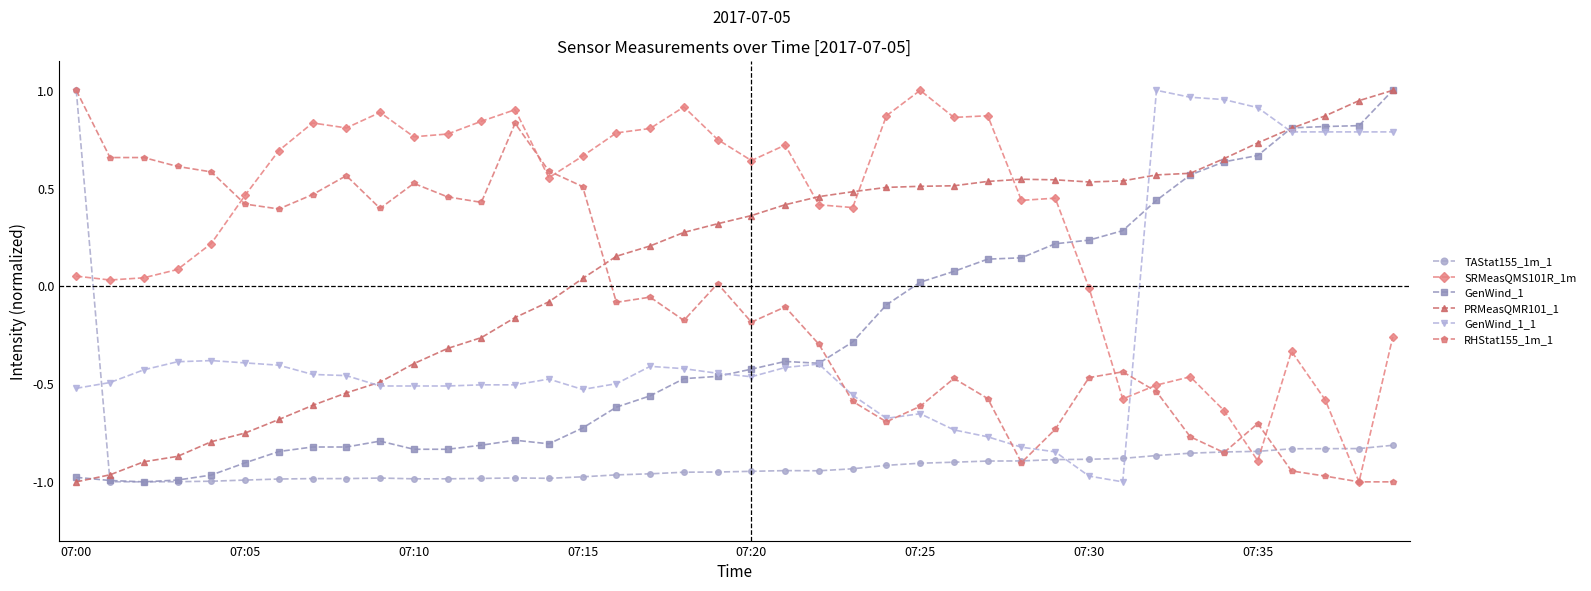

True or false: RHStat155_1m_1 has more than 0 interior local peaks.

True